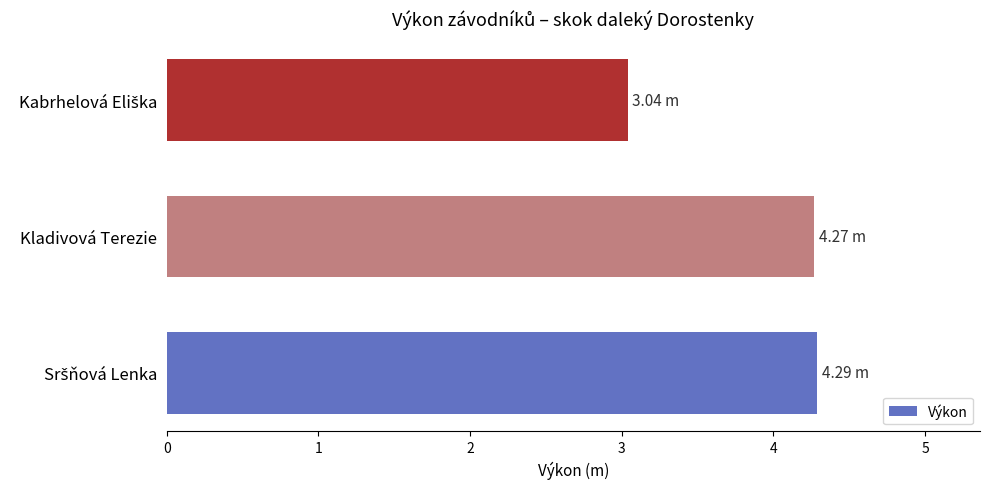

How many bars are there in total?

3